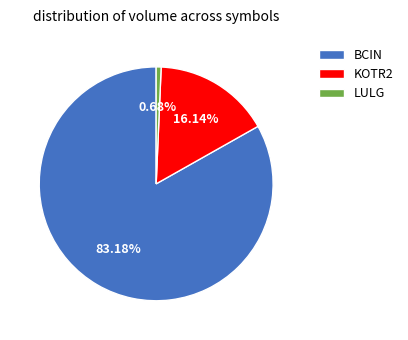

Which slice is the smallest?

LULG